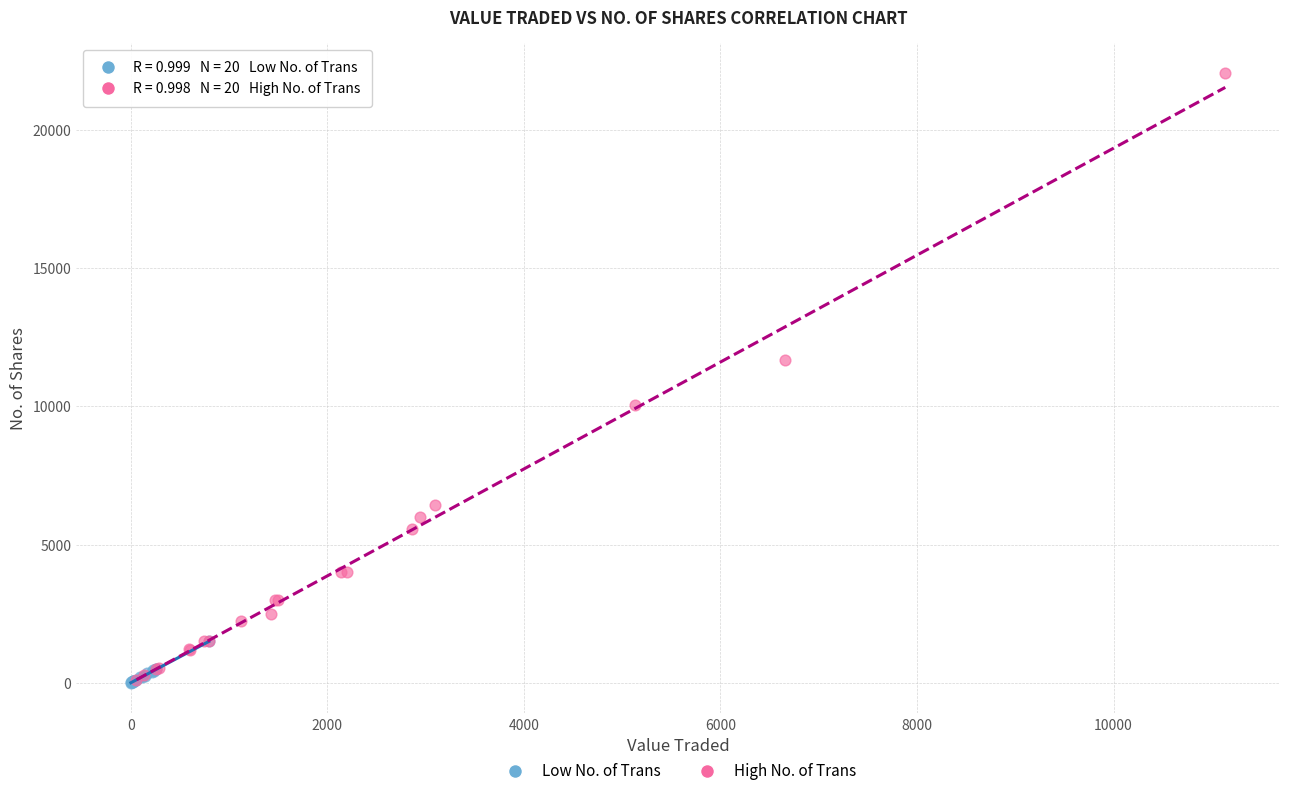

Which series contains the highest Y value?

High No. of Trans